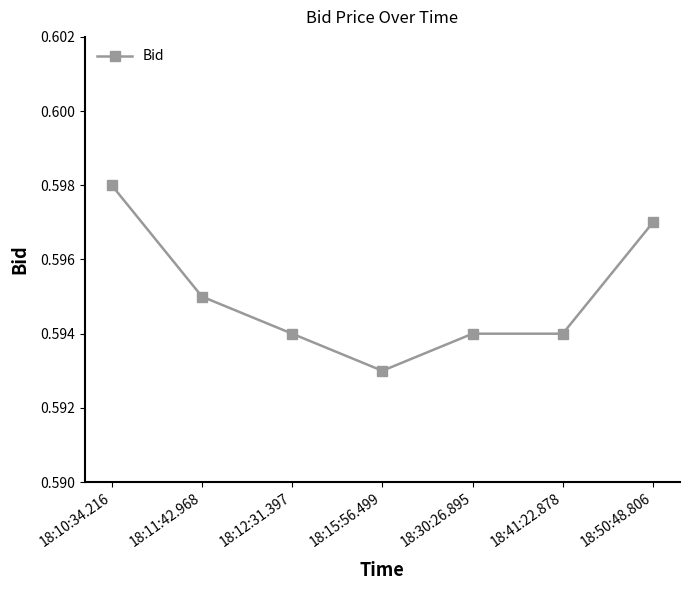

The value at 18:15:56.499 is 1.0. True or false?

False